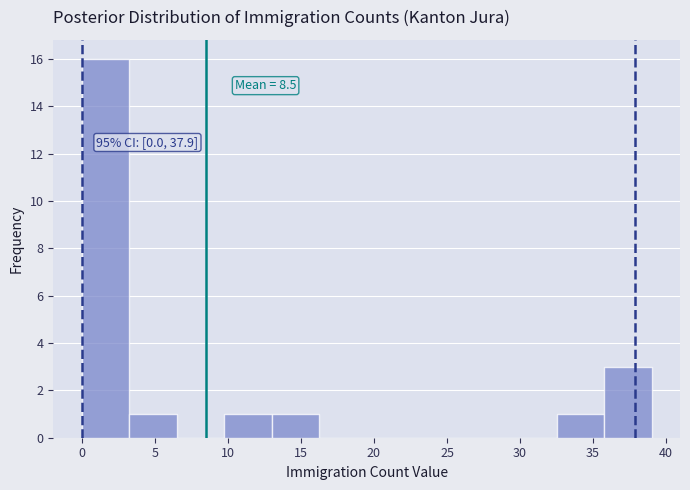

Which range on the x-axis has the tallest bar?

0.00 to 3.25